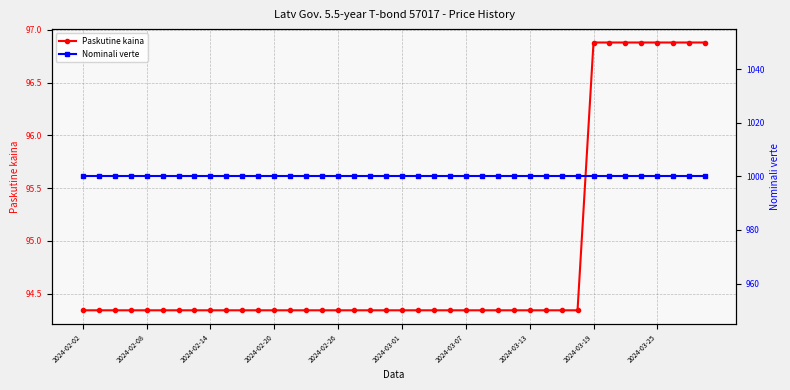

What is the sum of all Paskutine kaina values?

3793.9